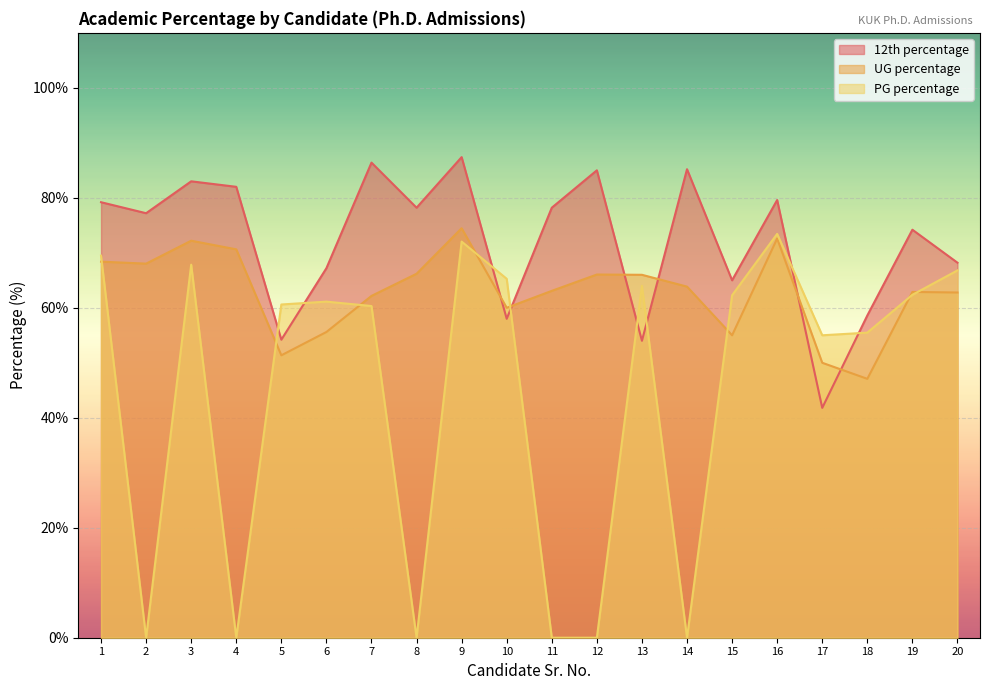

What is the sum of all 12th percentage values?

1442.6